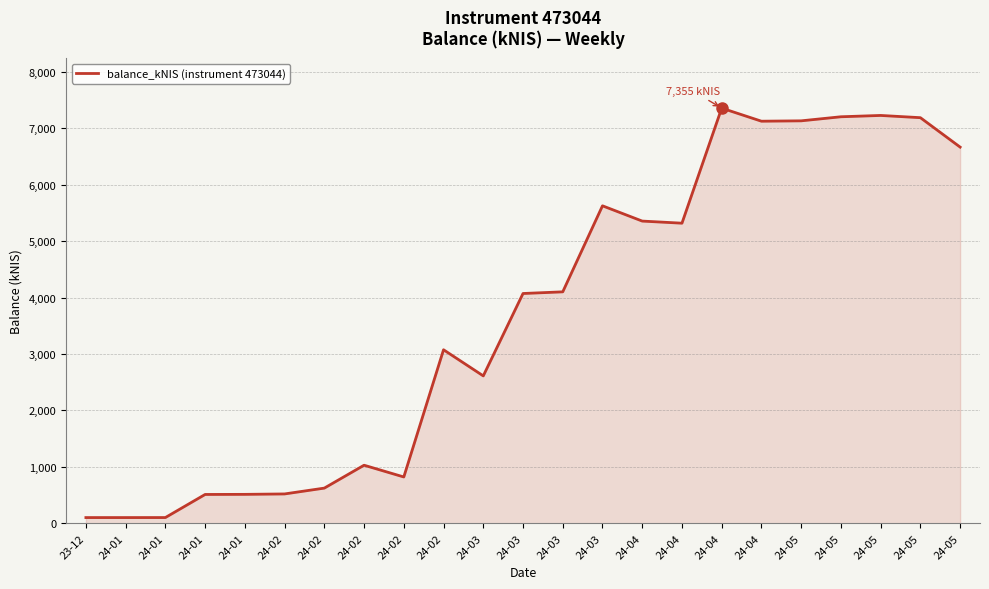

How many lines are shown in the chart?

1